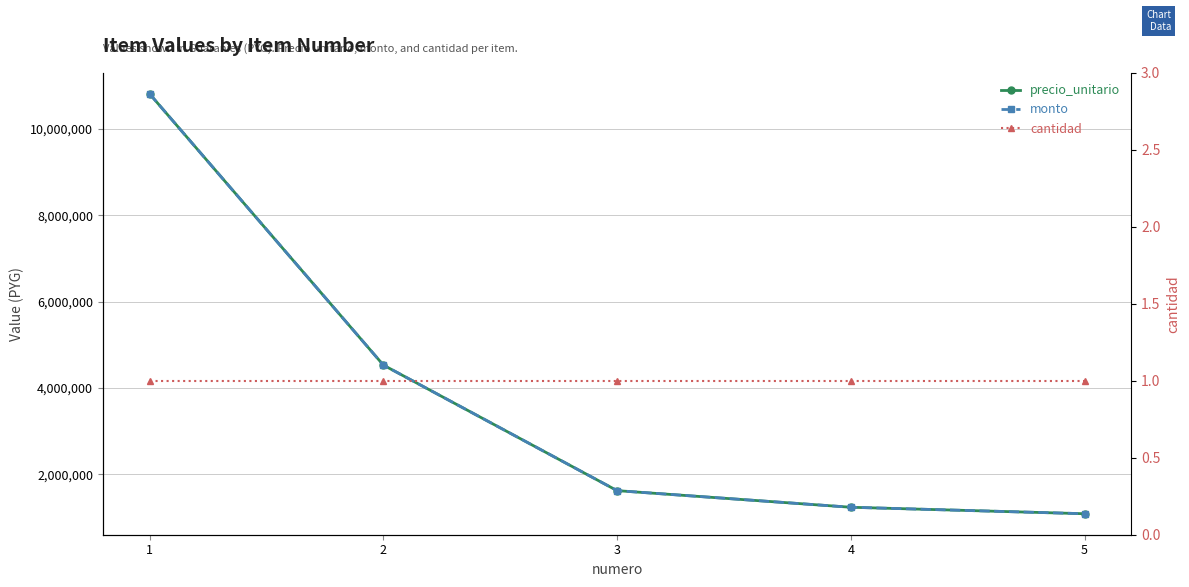

Is this an area chart (filled region under the line)?

No